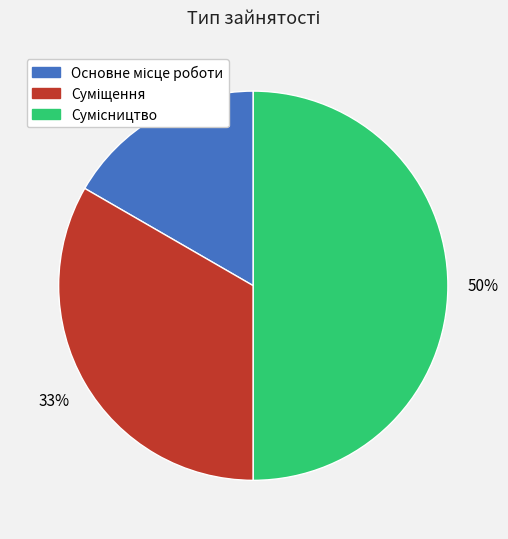

To the nearest percent, what is the average slice percentage?

33%